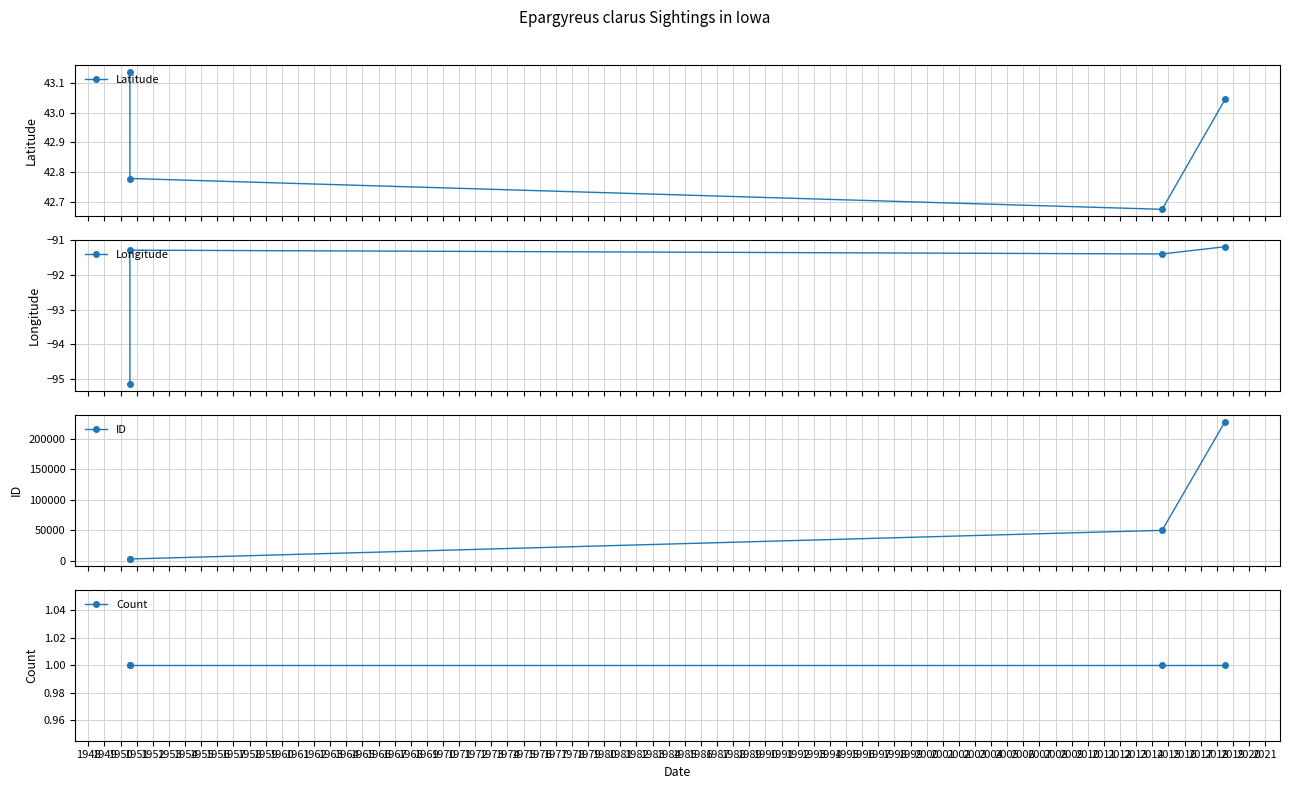

Which series has the widest spread of values?

ID